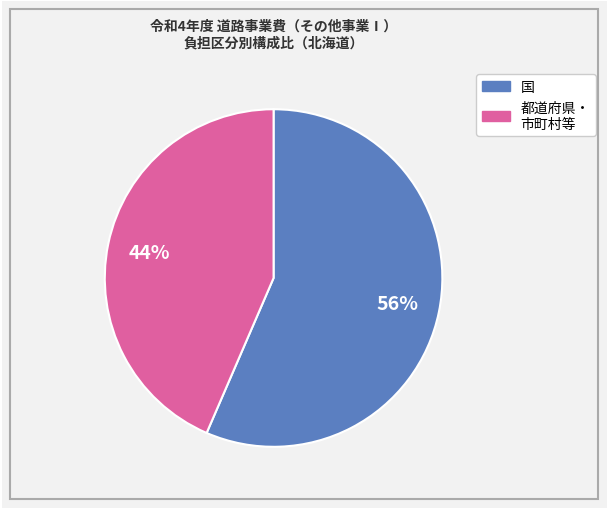

Is there a majority slice in this chart?

Yes